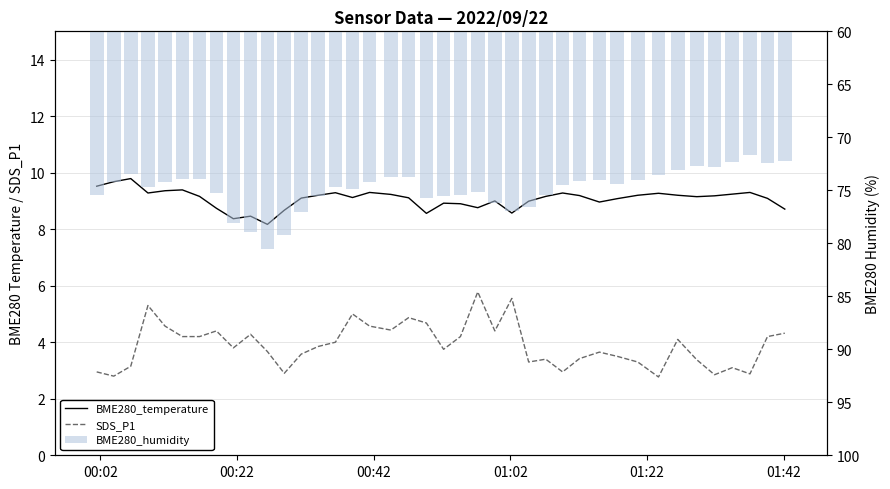

Reading right to left, what are all the values shown in this chart?

BME280_temperature: 8.7	9.1	9.3	9.2	9.2	9.2	9.2	9.3	9.2	9.1	9.0	9.2	9.3	9.2	9.0	8.6	9.0	8.8	8.9	8.9	8.6	9.1	9.2	9.3	9.1	9.3	9.2	9.1	8.7	8.2	8.5	8.4	8.7	9.2	9.4	9.4	9.3	9.8	9.7	9.5
SDS_P1: 4.3	4.2	2.9	3.1	2.9	3.4	4.1	2.8	3.3	3.5	3.6	3.4	3.0	3.4	3.3	5.5	4.4	5.8	4.2	3.8	4.7	4.9	4.4	4.6	5.0	4.0	3.9	3.6	2.9	3.7	4.3	3.8	4.4	4.2	4.2	4.6	5.3	3.1	2.8	3.0
BME280_humidity: 72.2	72.5	71.7	72.3	72.8	72.7	73.1	73.5	74.0	74.5	74.0	74.1	74.5	75.5	76.5	77.0	76.2	75.2	75.5	75.5	75.8	73.8	73.8	74.2	74.9	74.7	75.5	77.0	79.2	80.5	78.9	78.0	75.2	74.0	73.9	74.2	74.7	73.4	74.2	75.4